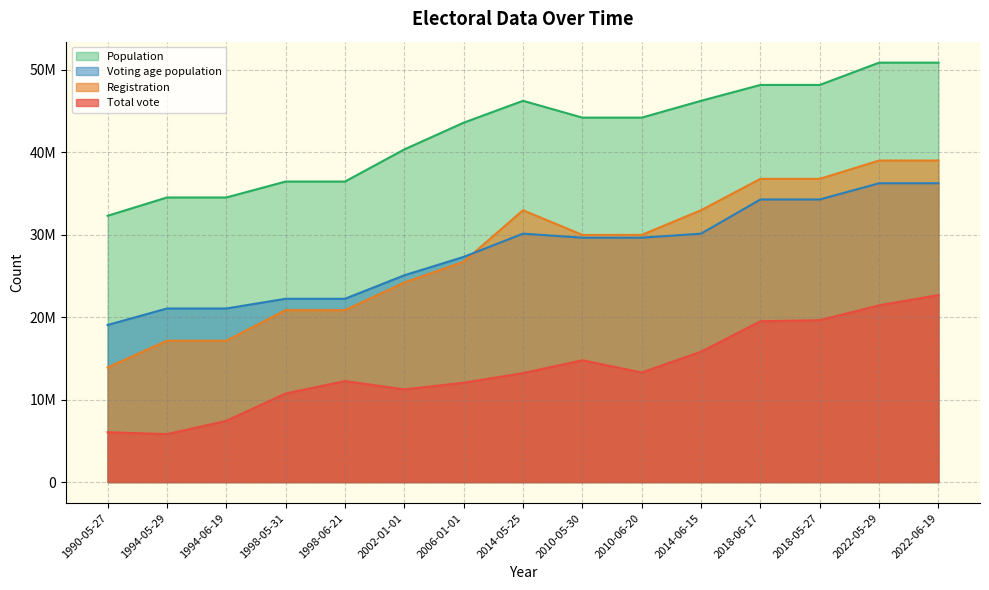

What is the value of the Voting age population point at the 12th from the left?

34279624